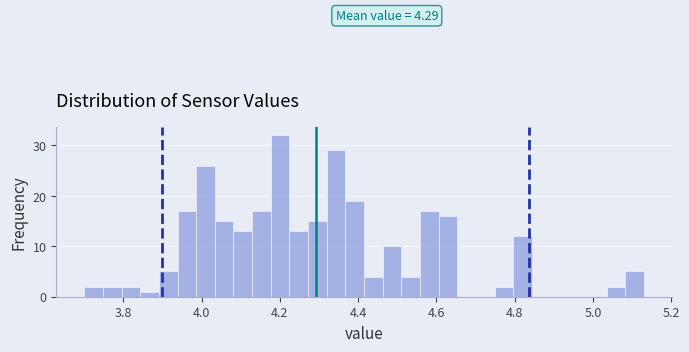

Read against the x-axis, roughly where is the centre of the tallest bar?

4.20